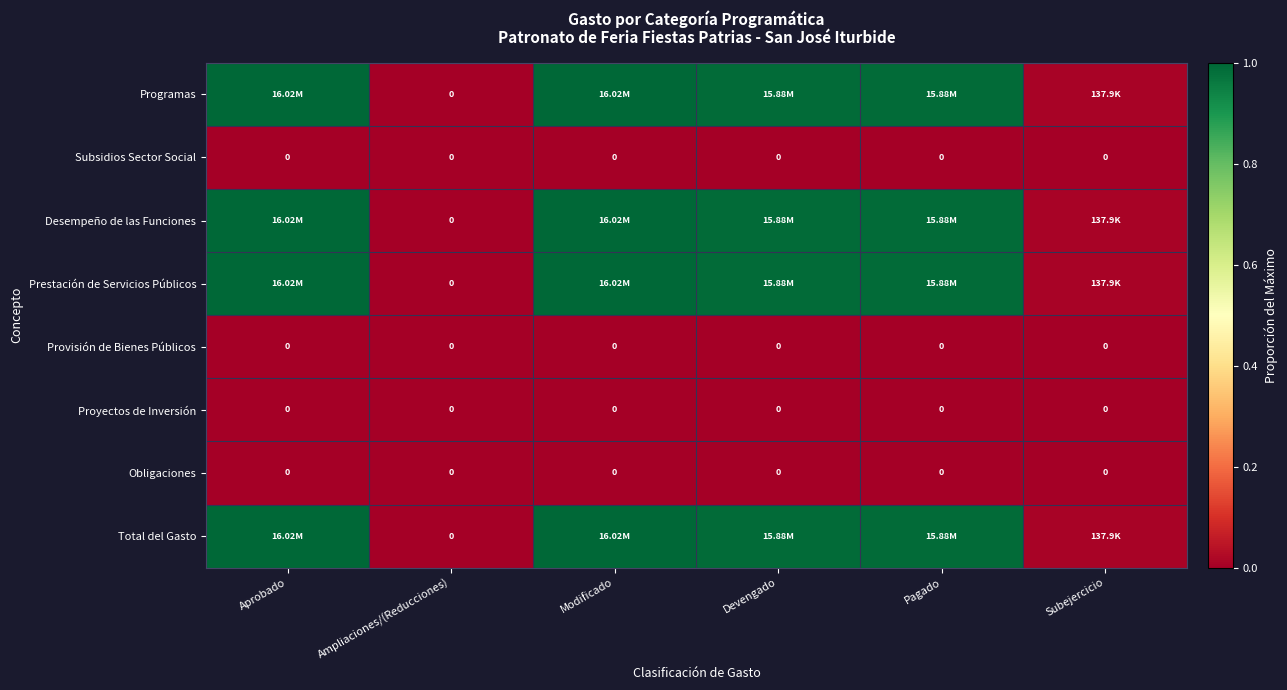

Is it true that Subsidios Sector Social equals 0.0 at Devengado?

True